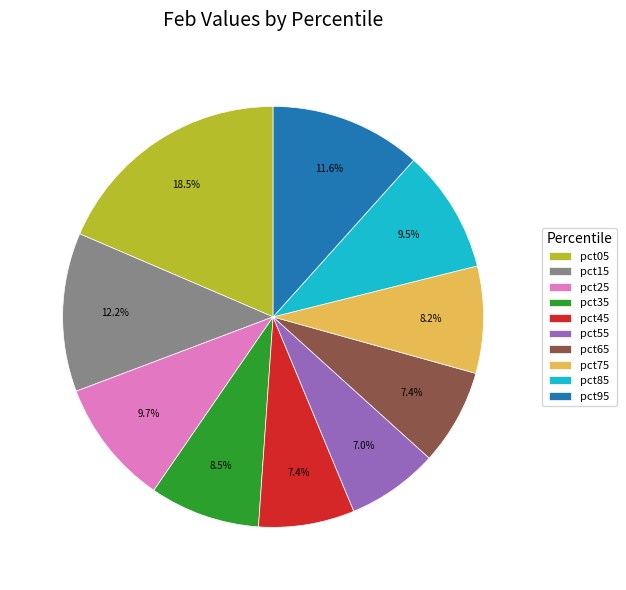

To the nearest percent, what is the difference between the pct65 and pct15 slice percentages?

5%